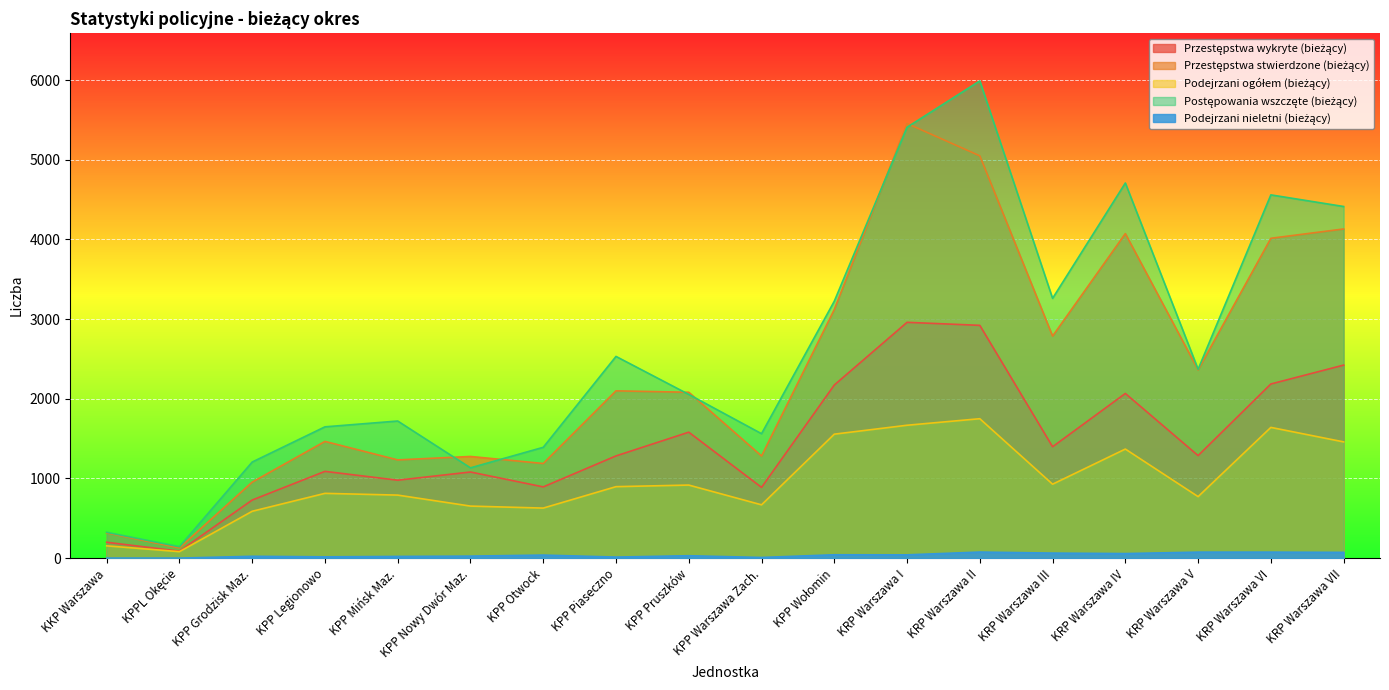

Where is Postępowania wszczęte (bieżący) nearest to the value 3067?

KPP Wołomin